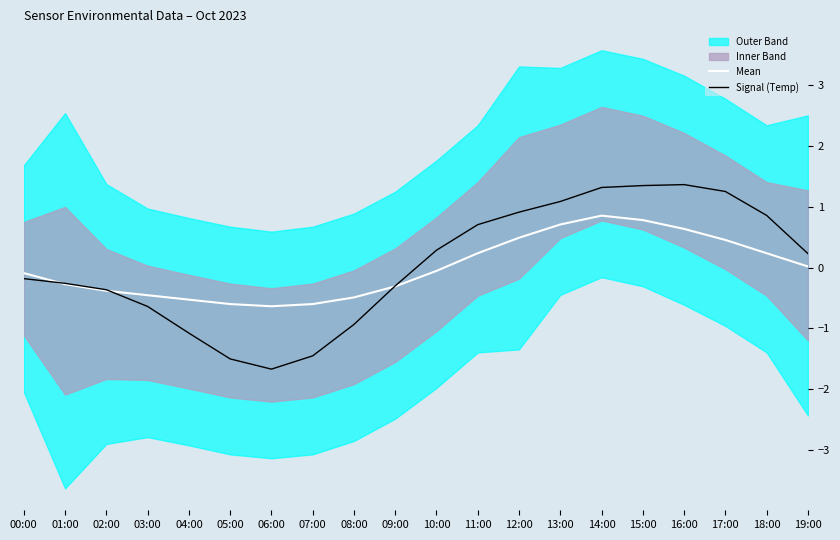

Which label corresponds to the largest value in the chart?

16:00